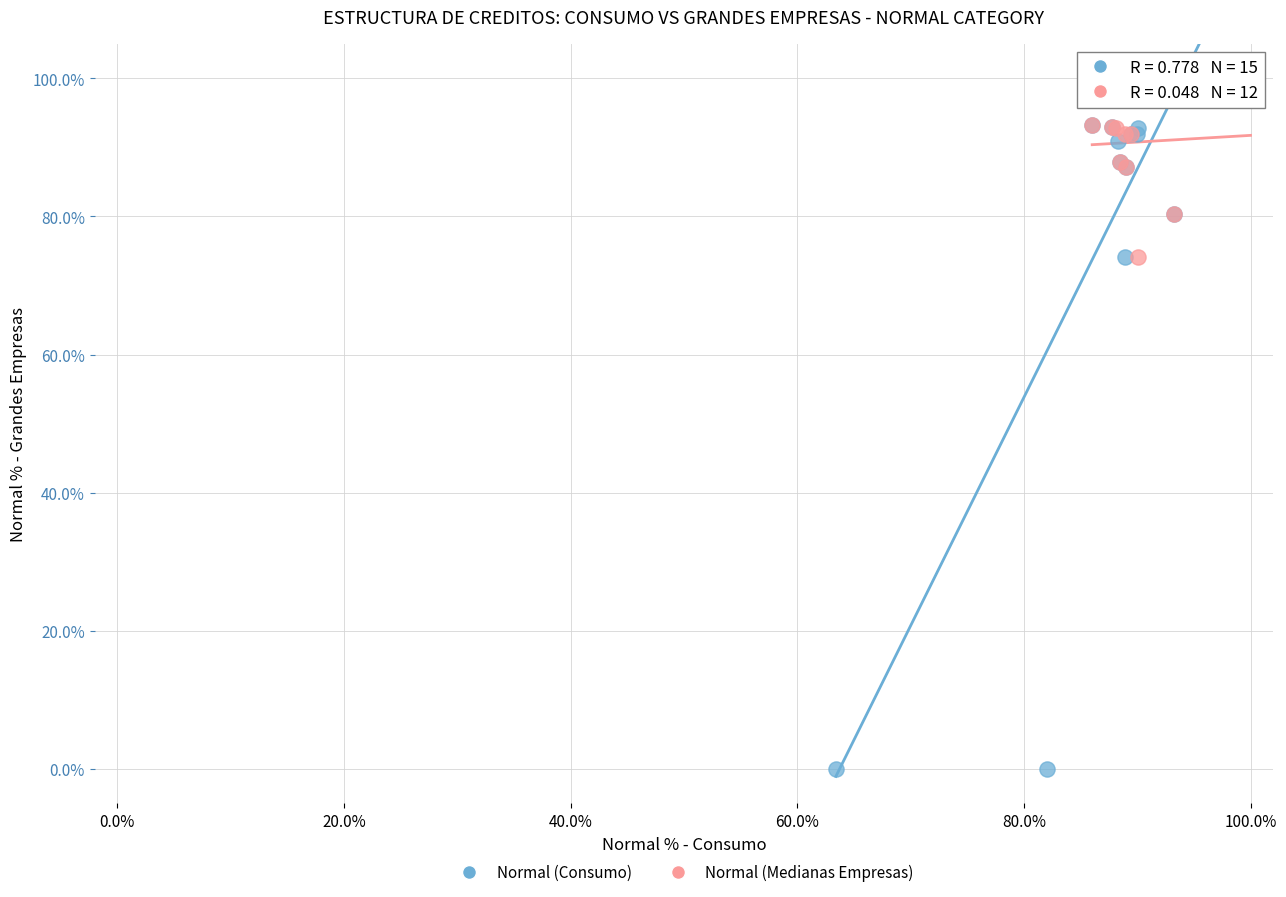

Which series has the largest Y range (max minus min)?

Normal (Consumo)